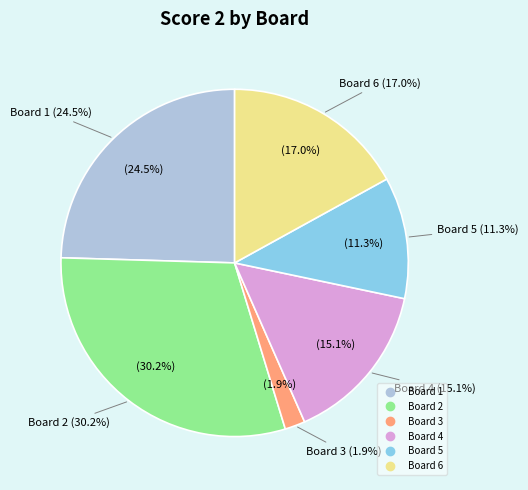

To the nearest percent, what percentage of the pie is Board 1?

25%